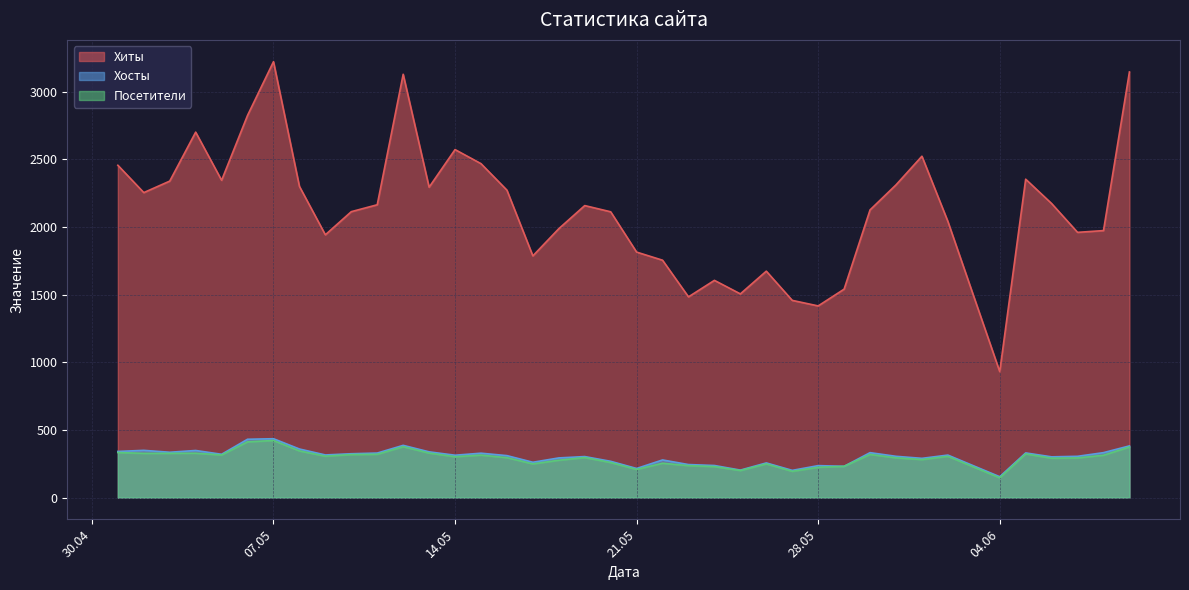

What is the total value across all series at 2024-05-31?

2911